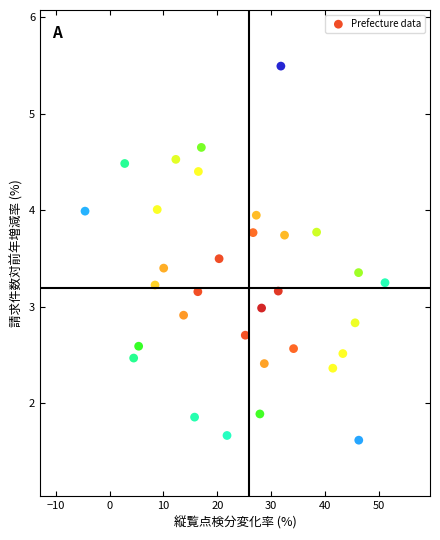

What is the range of Y values (max minus min)?

3.9